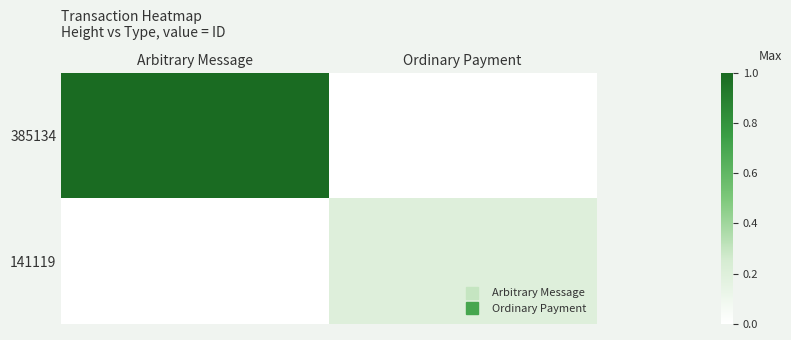

Reading left to right, extract all data points from this chart.

385134: Arbitrary Message=1.0	Ordinary Payment=0.0
141119: Arbitrary Message=0.0	Ordinary Payment=0.2